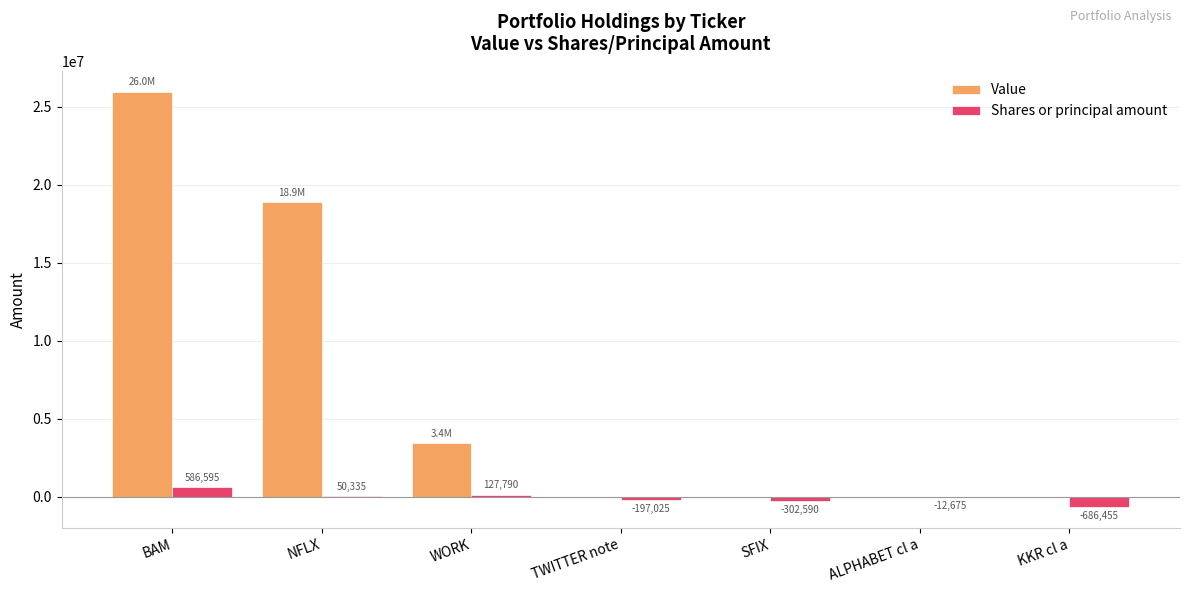

True or false: Value has a value of -15655826 at ALPHABET cl a.

False